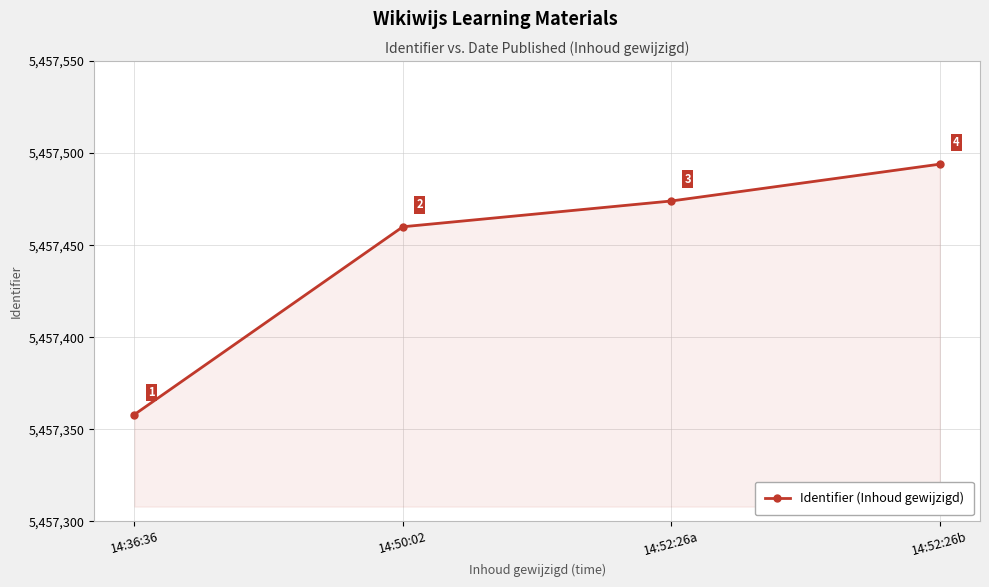

List the labels in order of value, smallest first.

14:36:36, 14:50:02, 14:52:26a, 14:52:26b